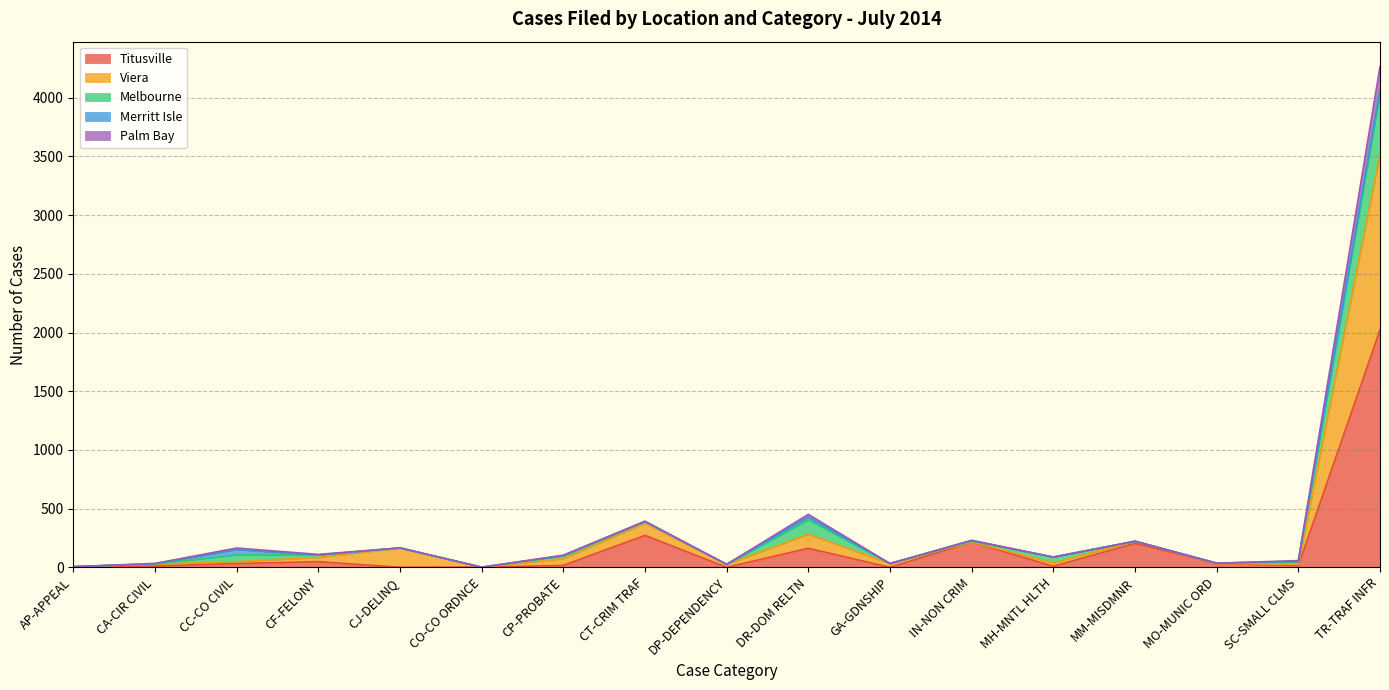

At how many categories does at least one series exceed 2132?

1